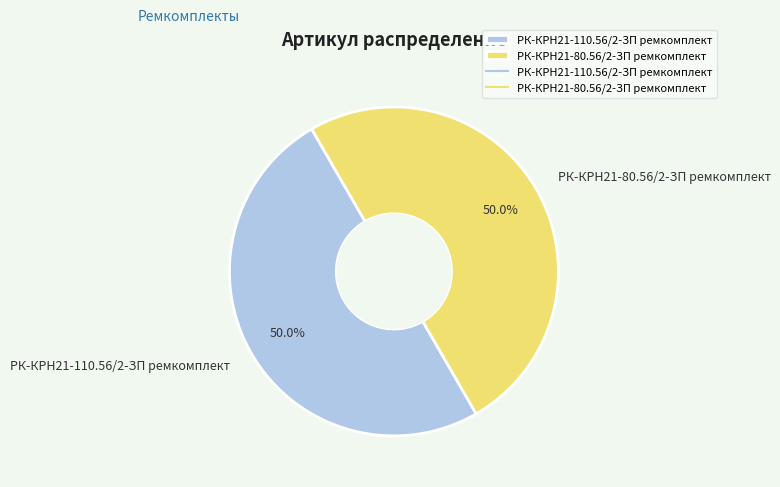

Count the number of slices in the pie.

2